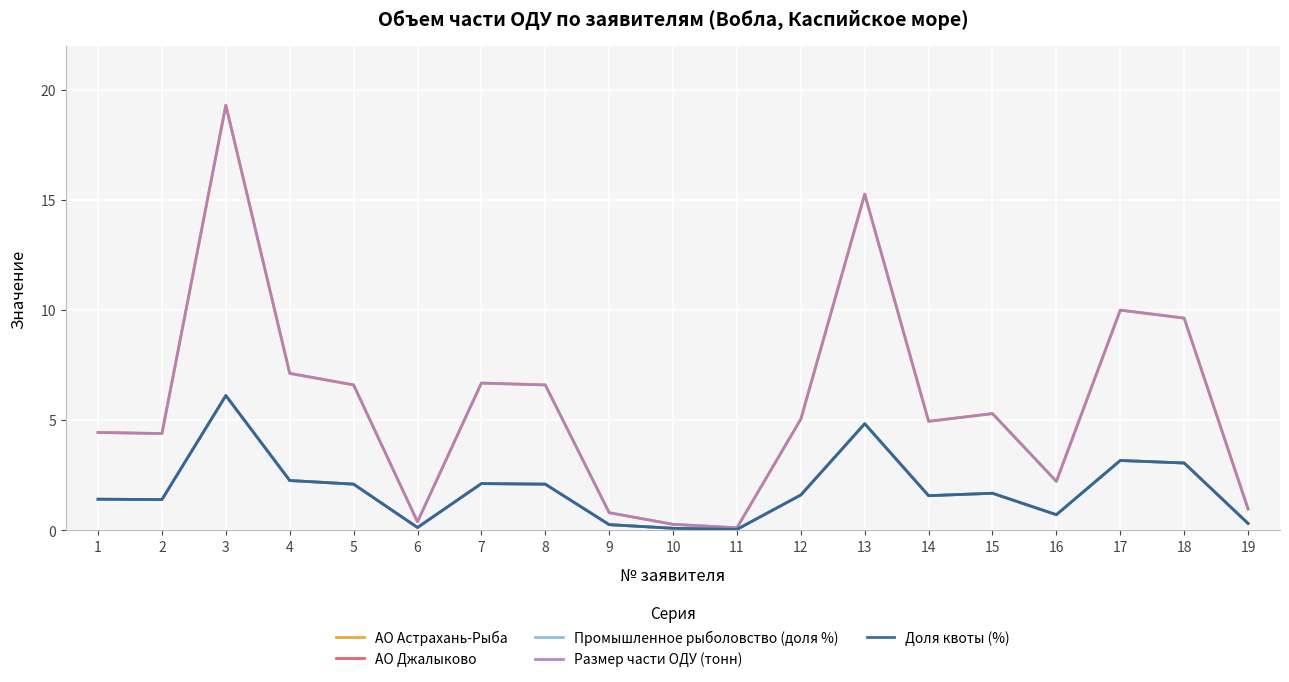

Which category has the highest value in the АО Джалыково series?

3